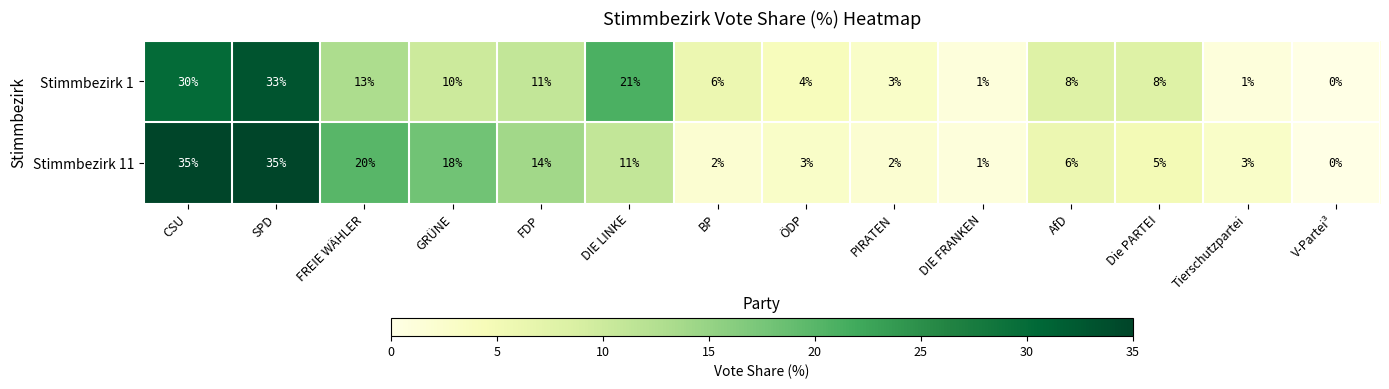

The Stimmbezirk 11 series shows 3 at ÖDP. True or false?

True